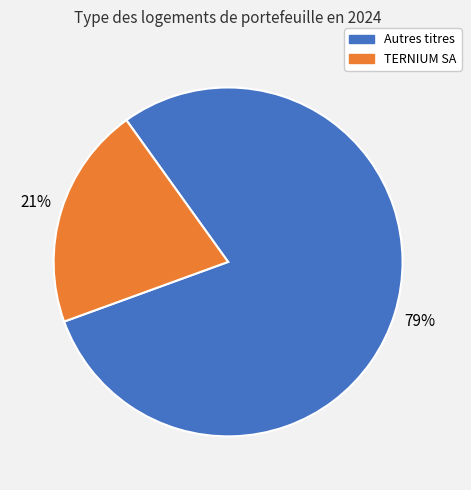

Which slice is the smallest?

TERNIUM SA